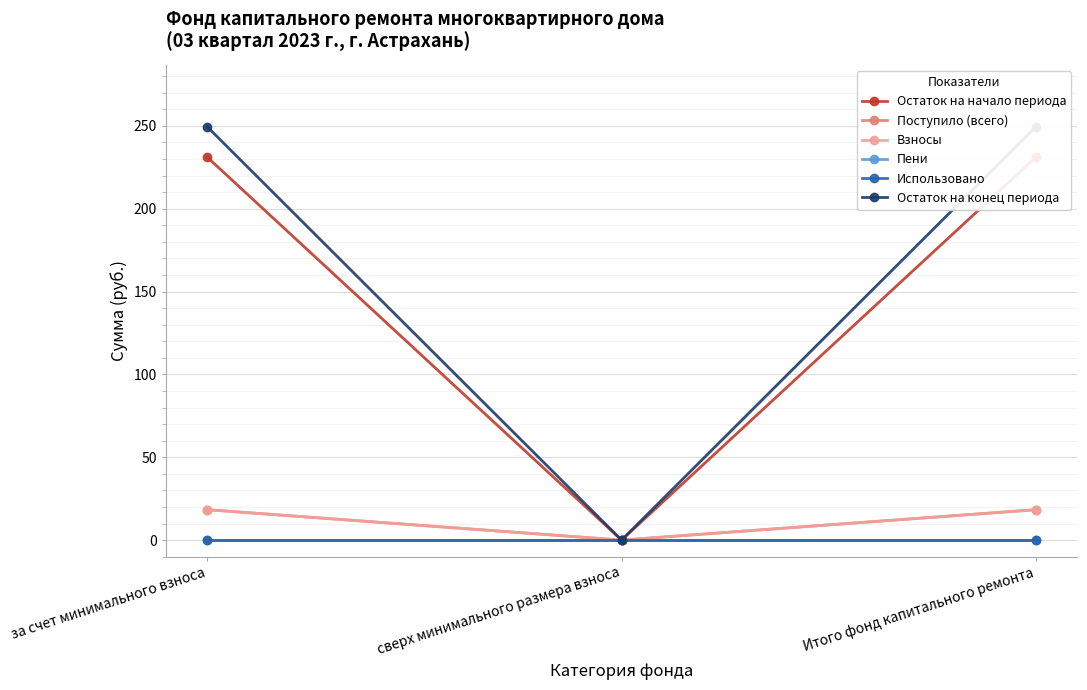

Count the number of categories in the chart.

3